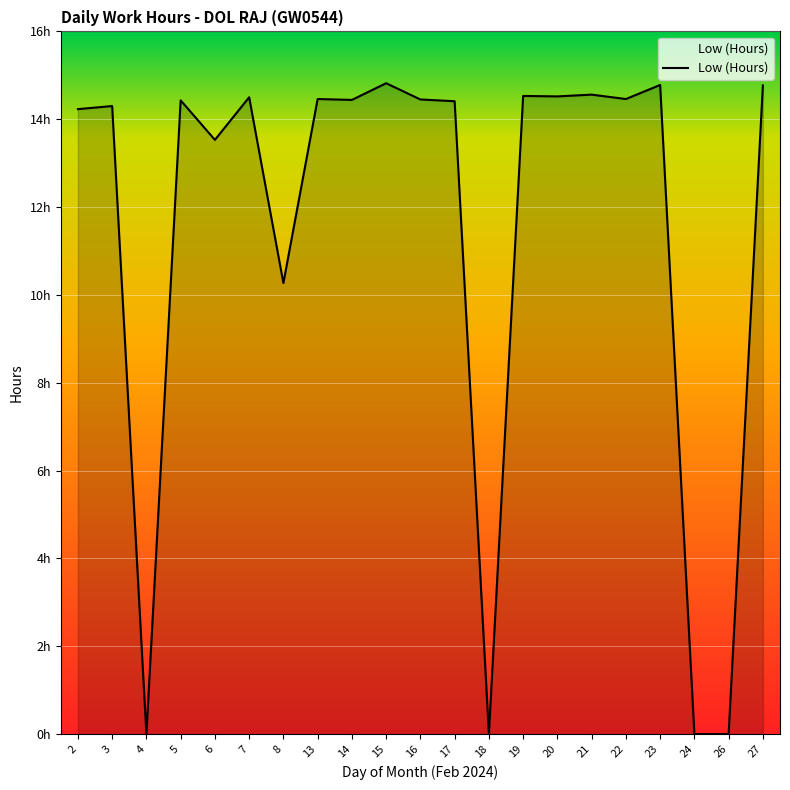

Reading left to right, list all the values displayed in this chart.

2=14.2	3=14.3	4=0.0	5=14.4	6=13.5	7=14.5	8=10.3	13=14.5	14=14.4	15=14.8	16=14.4	17=14.4	18=0.0	19=14.5	20=14.5	21=14.6	22=14.5	23=14.8	24=0.0	26=0.0	27=14.8